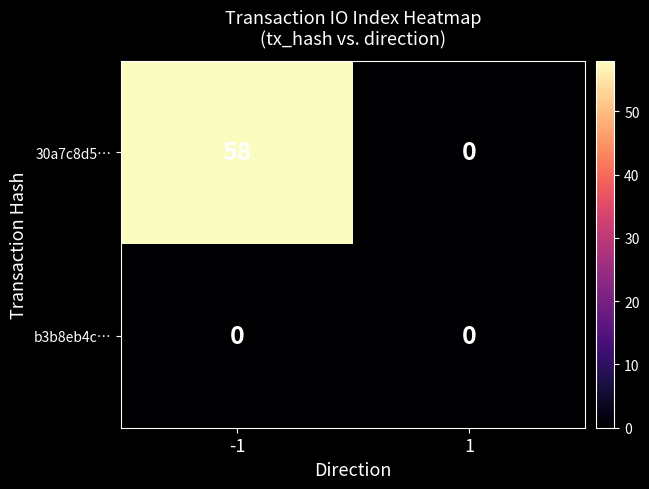

How many distinct data groups are displayed?

2